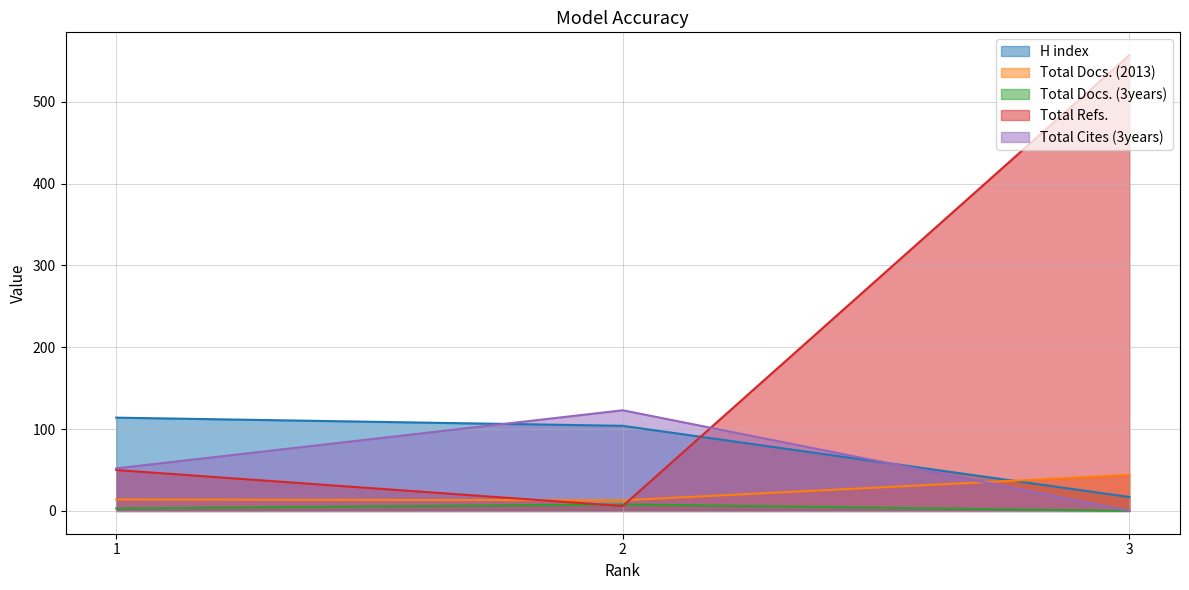

At how many categories does at least one series exceed 404?

1